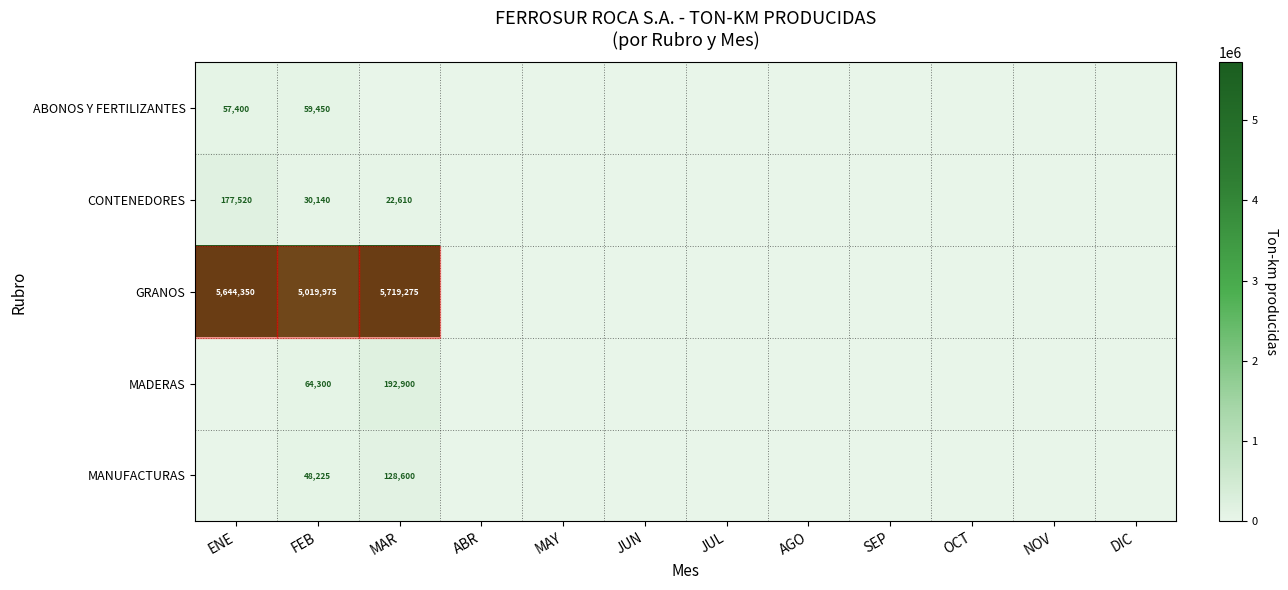

Which category has the highest value across all series?

MAR